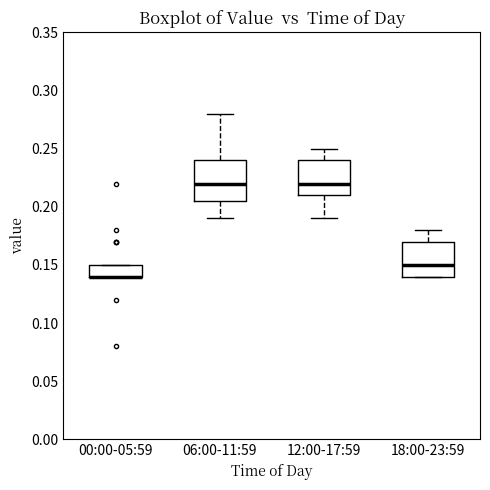

Where does the median line of the box for 18:00-23:59 sit on the y-axis? The values are not printed on the chart, so give them approximately, as read against the axis.

0.150